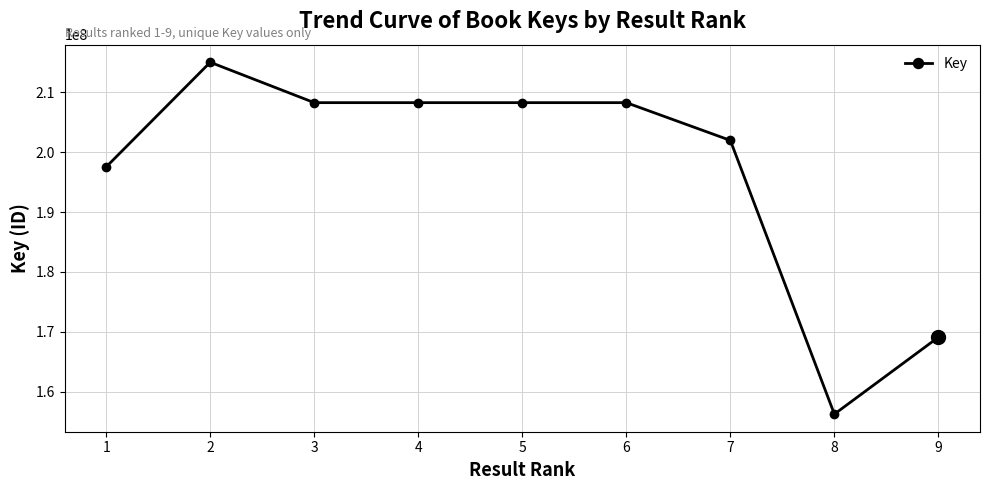

Which label corresponds to the smallest value in the chart?

8